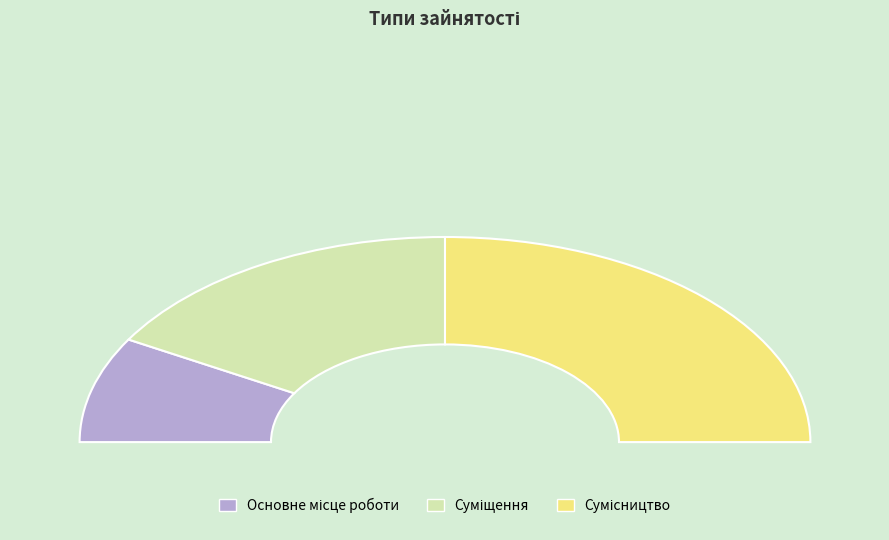

Is there a majority slice in this chart?

No